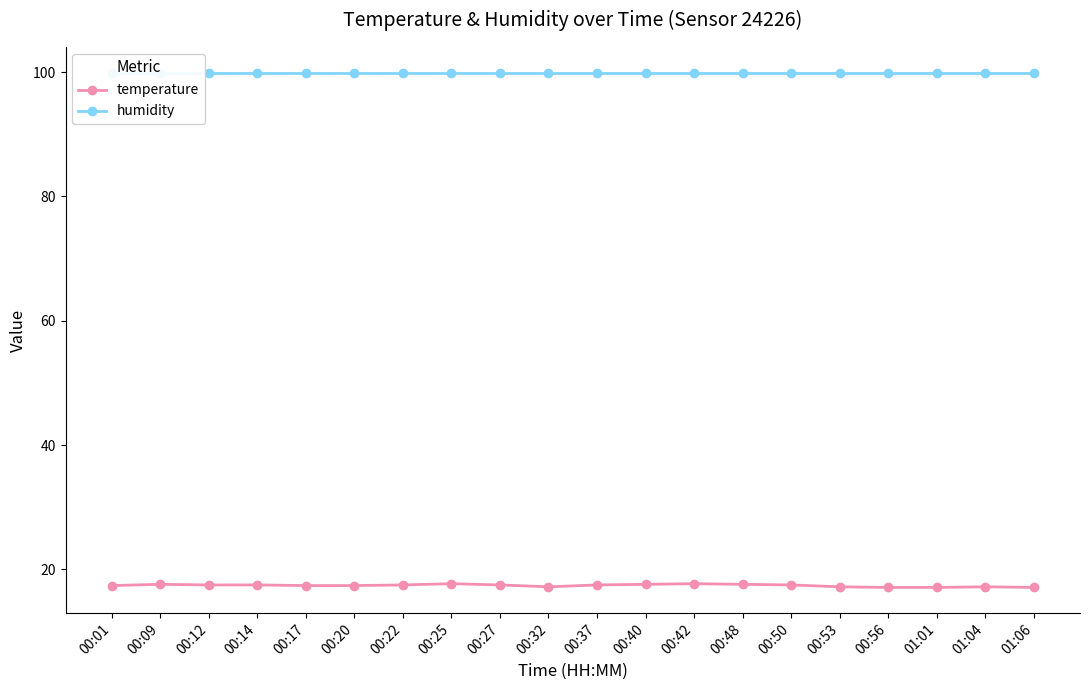

Rank the series by their maximum value, from highest to lowest.

humidity, temperature